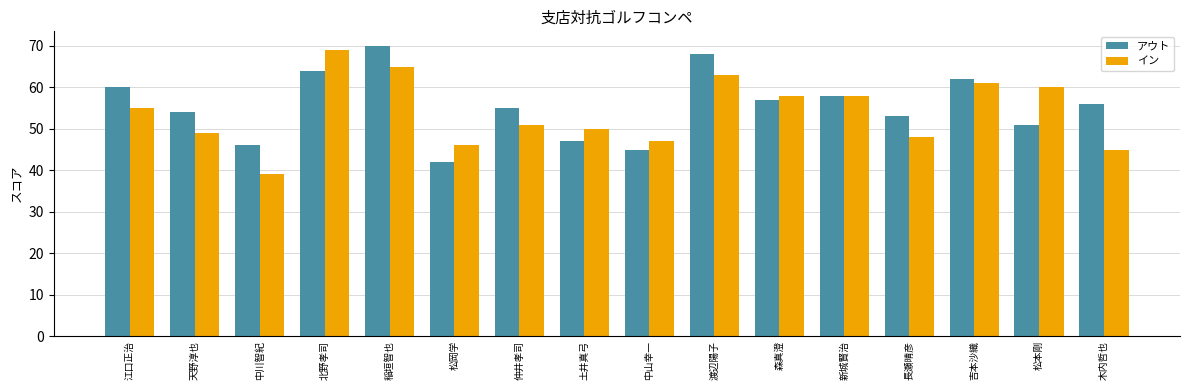

Which series changed the most between 稲垣智也 and 仲井孝司?

アウト